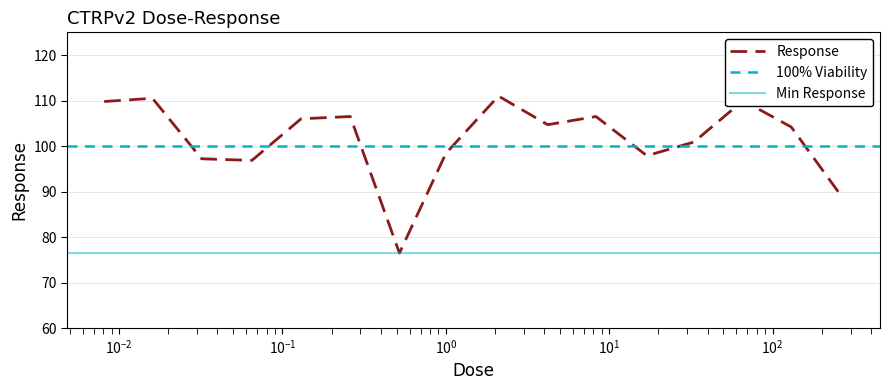

What is the label of the 3rd point from the left?

0.032